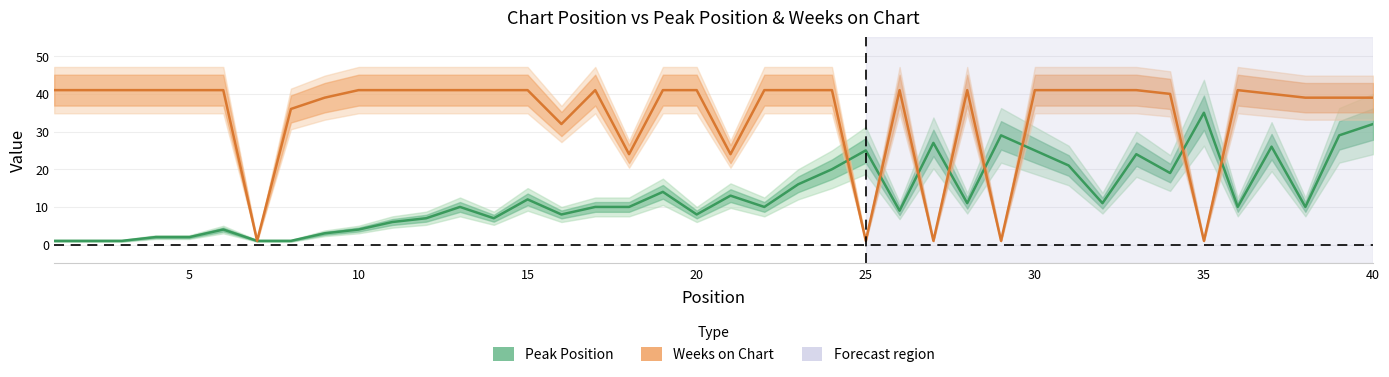

In Weeks on Chart, how many points are higher than both neighbors (excluding endpoints)?

4